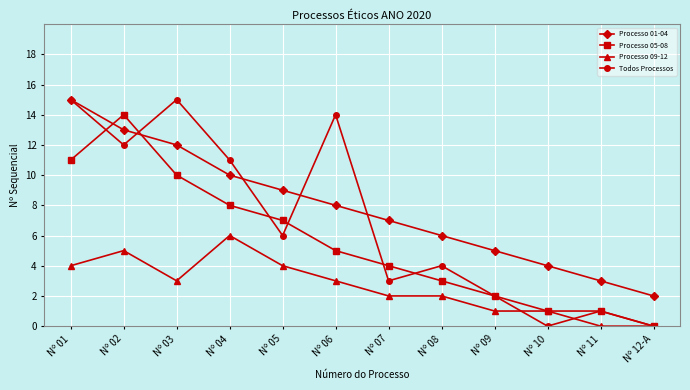

Which series ends up on top after the final intersection of Processo 01-04 and Processo 05-08?

Processo 01-04